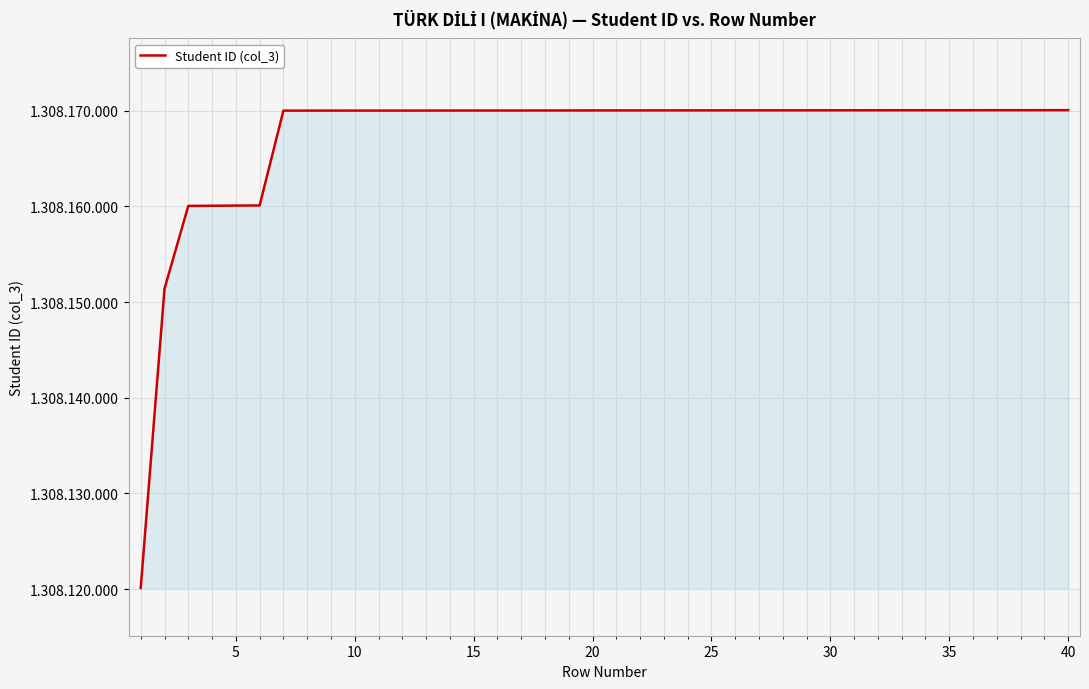

Is this an area chart (filled region under the line)?

Yes